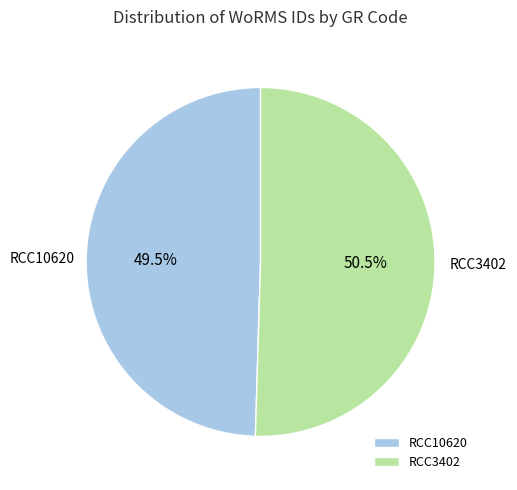

What is the ratio of the value at RCC3402 to the value at RCC10620?

1.0